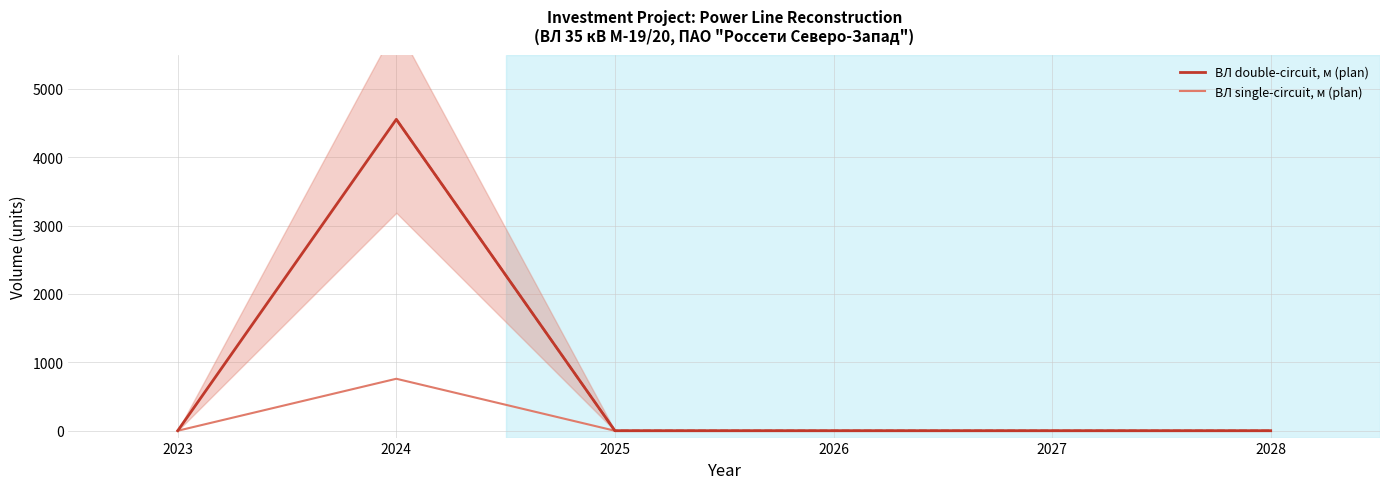

At which category is the sum across all series the highest?

2024